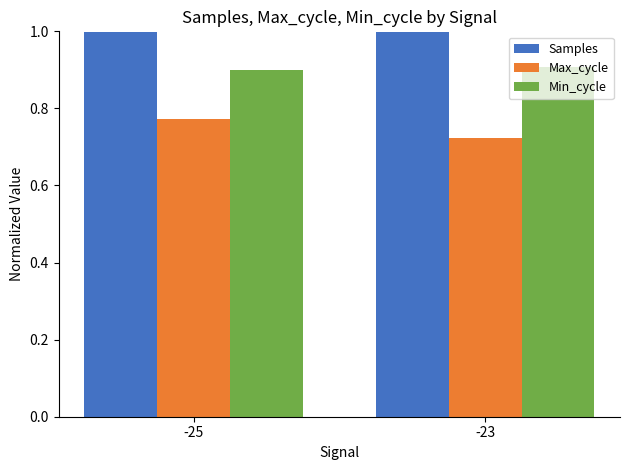

List the labels in order of Max_cycle value, smallest first.

-23, -25